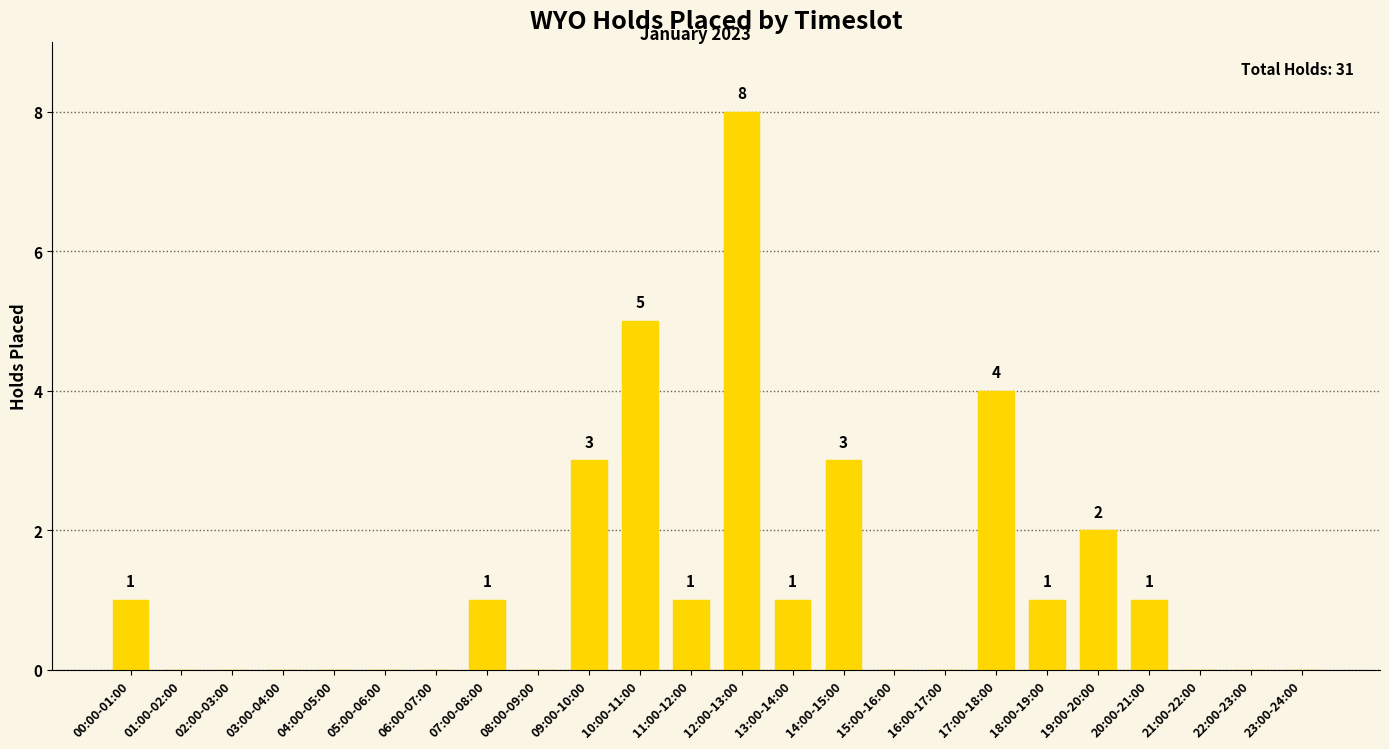

What is the sum of the values at 17:00-18:00 and 12:00-13:00?

12